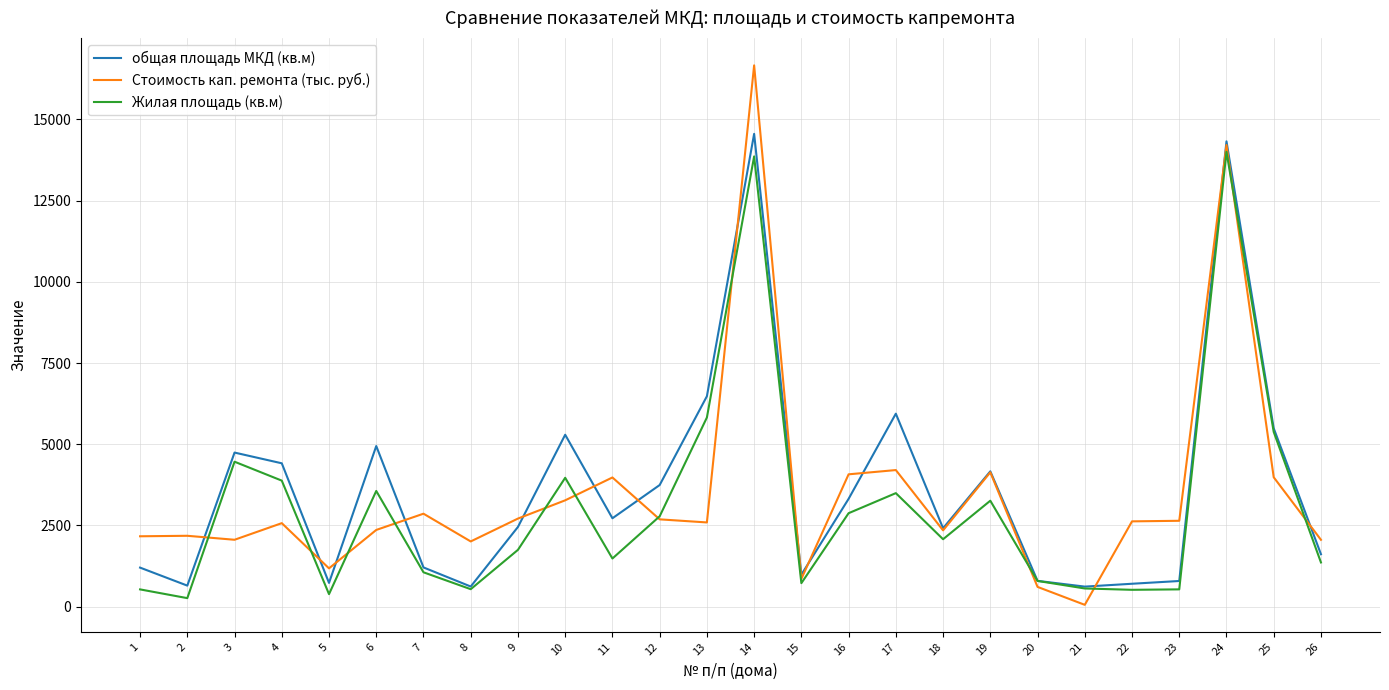

Between 9 and 15, which series saw the biggest shift?

Стоимость кап. ремонта (тыс. руб.)